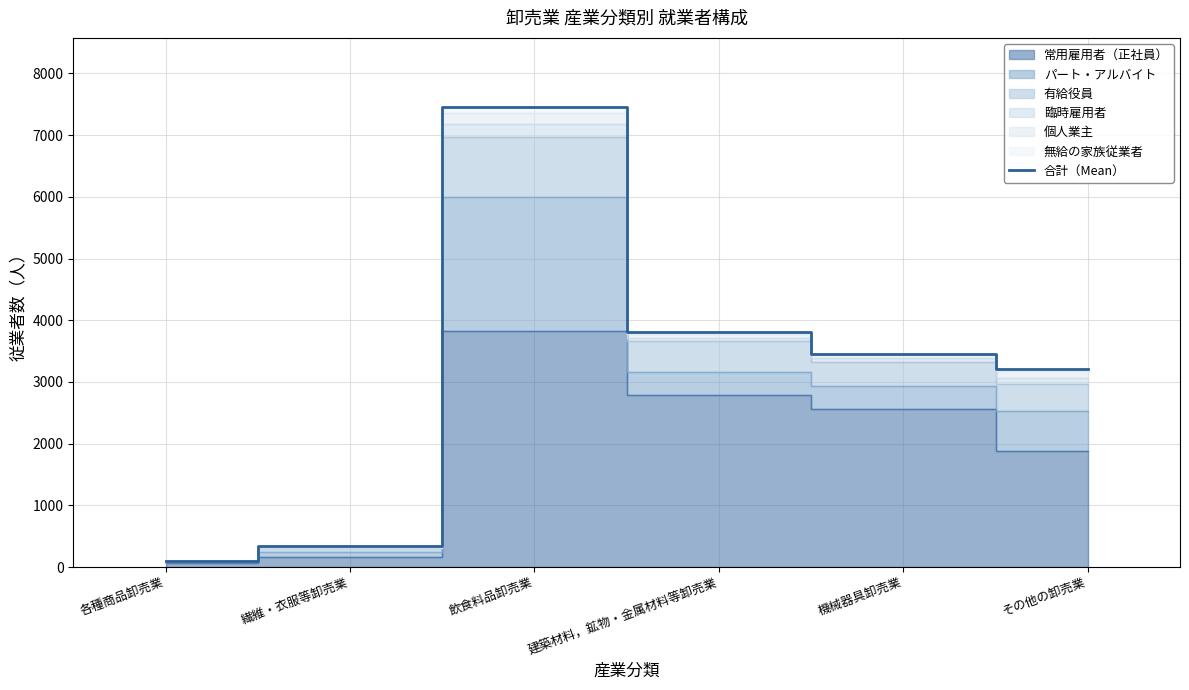

True or false: the data has more than 1 interior local peaks.

False